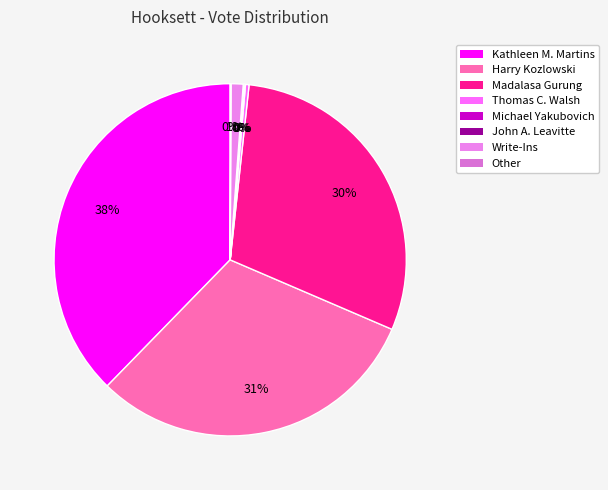

What portion of the pie excludes Other?

99.9%